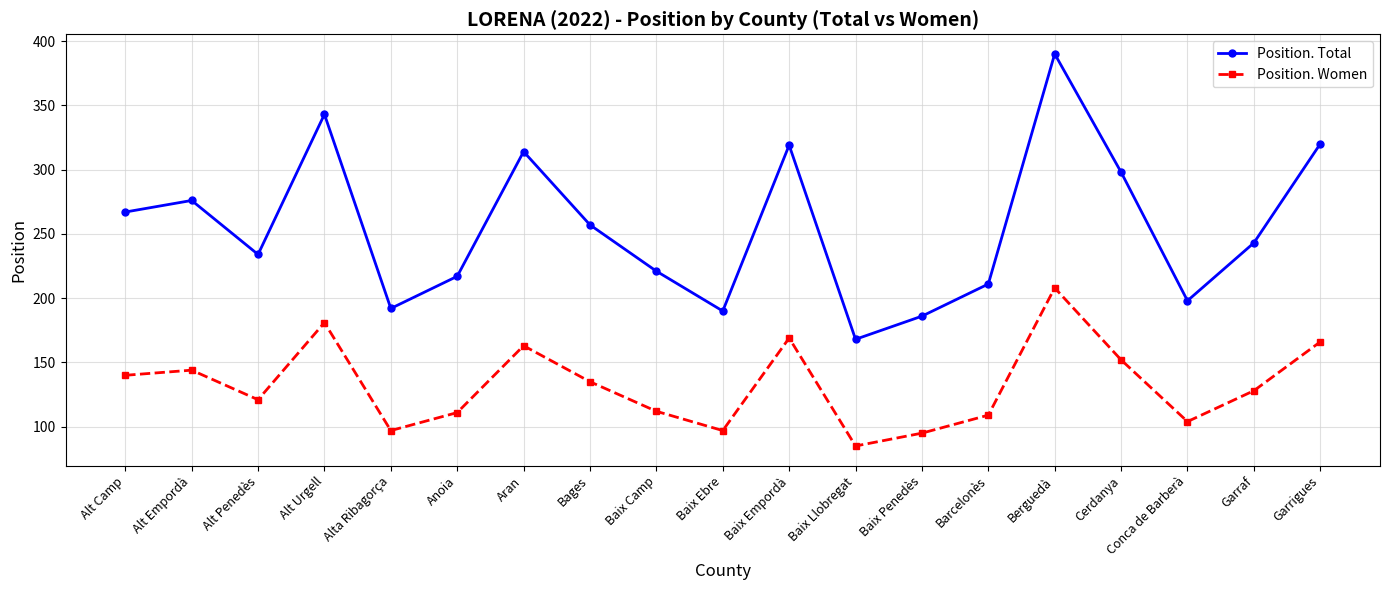

In Position. Women, how many points are higher than both neighbors (excluding endpoints)?

5